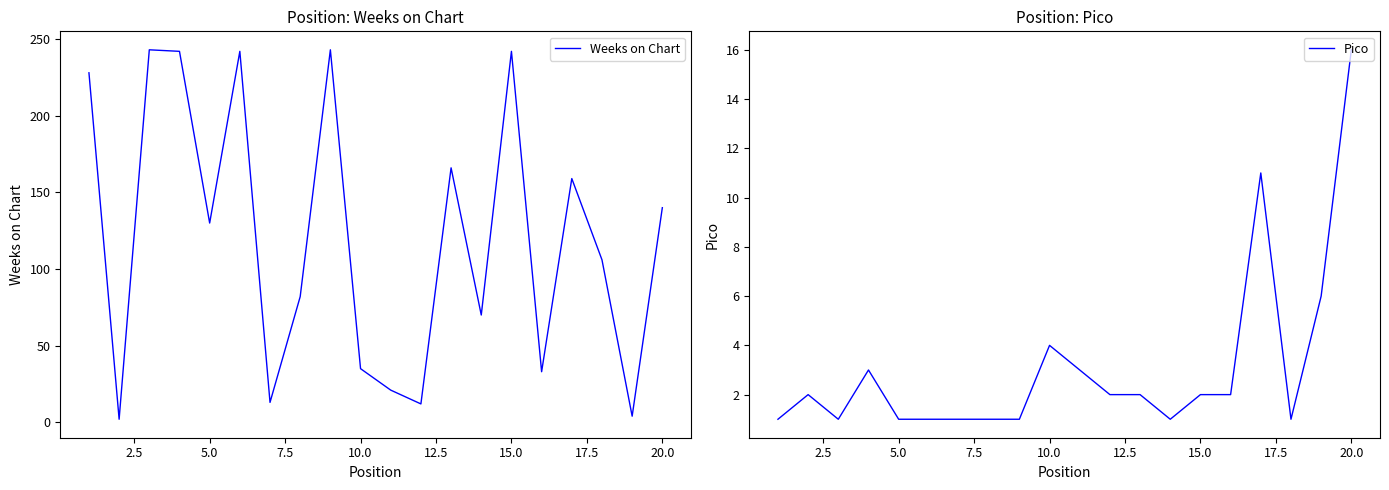

The Weeks on Chart series shows 170 at 10.0. True or false?

False